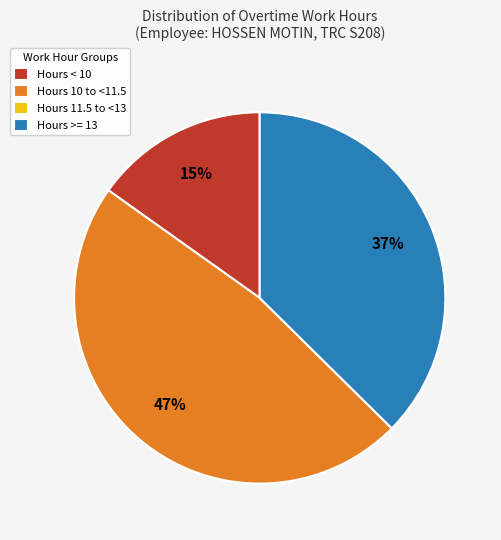

To the nearest percent, what is the difference between the largest and smallest slice percentages?

47%